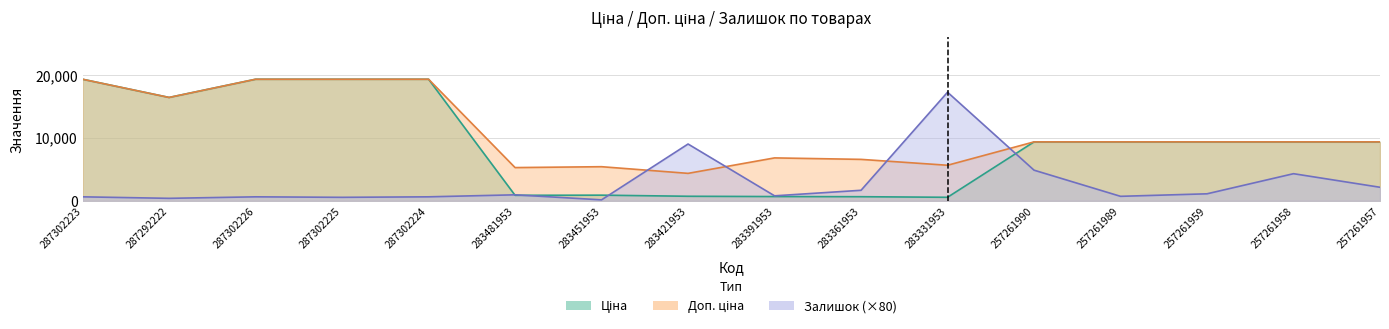

What is the approximate value of Ціна at 287302224?

19343.1